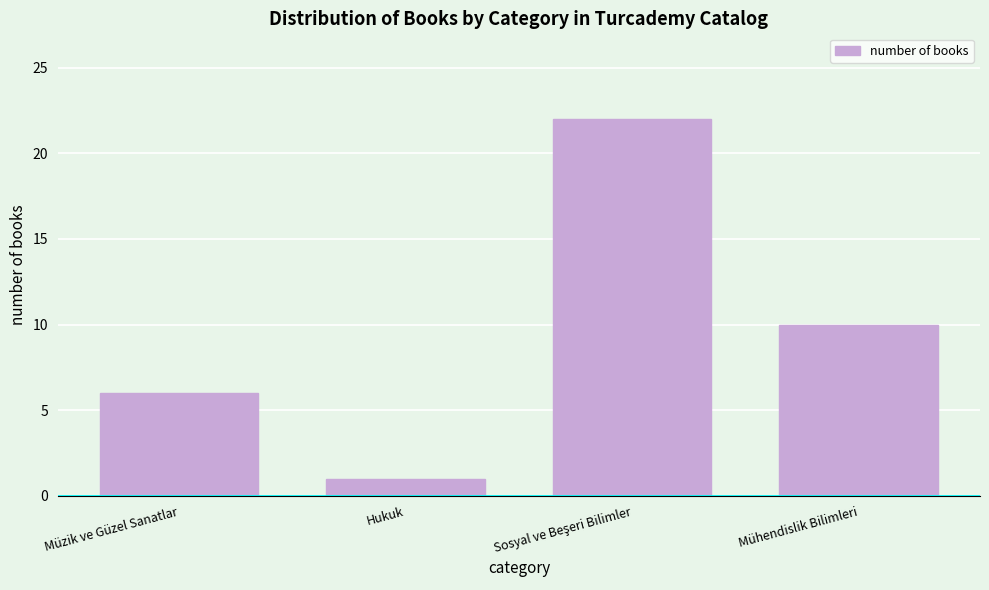

Reading right to left, transcribe all the data shown in this chart.

10	22	1	6